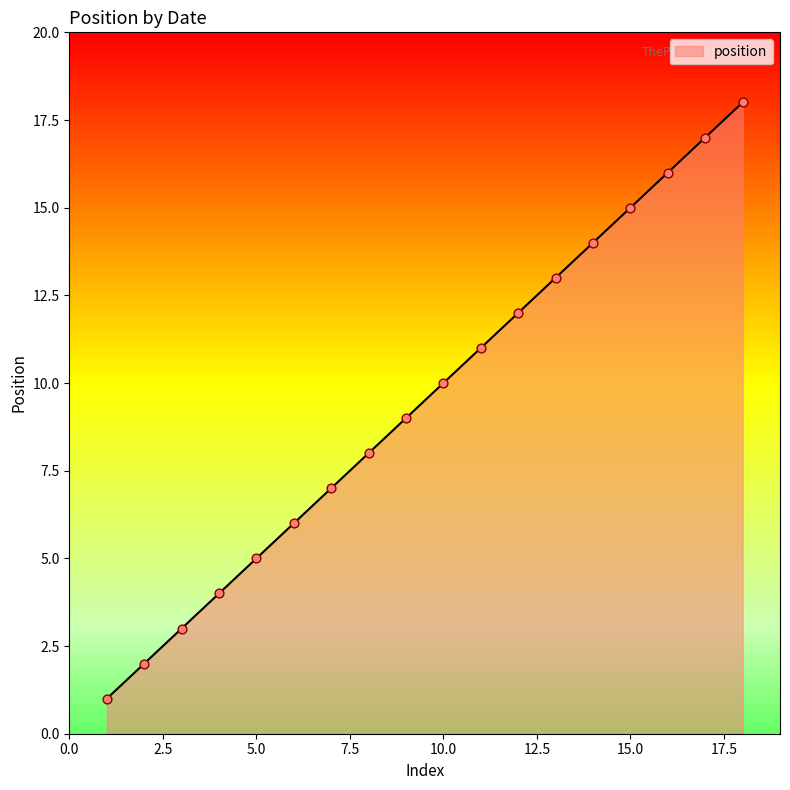

What is the maximum value shown in the chart?

18